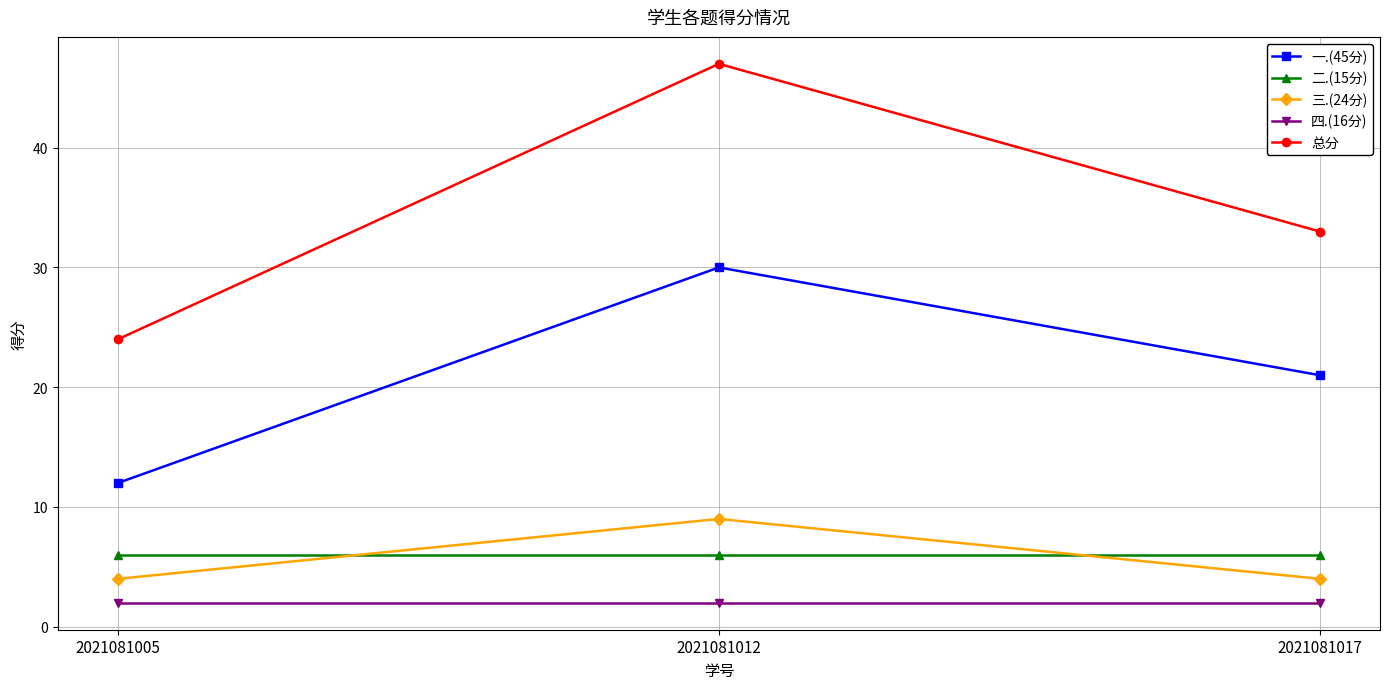

What is the minimum value for 总分?

24